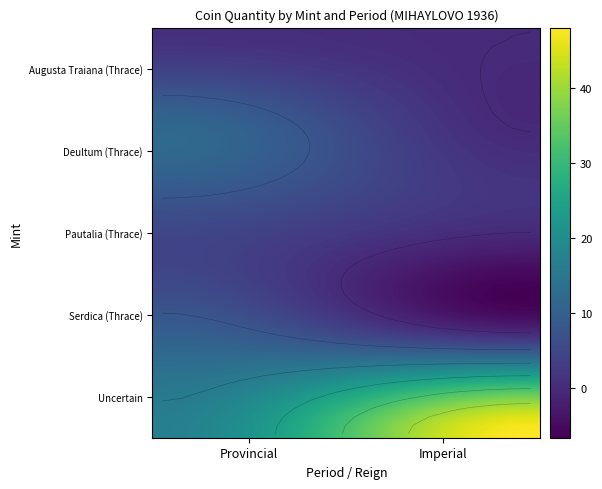

Which series has the largest range (max minus min)?

Uncertain (Imperial)